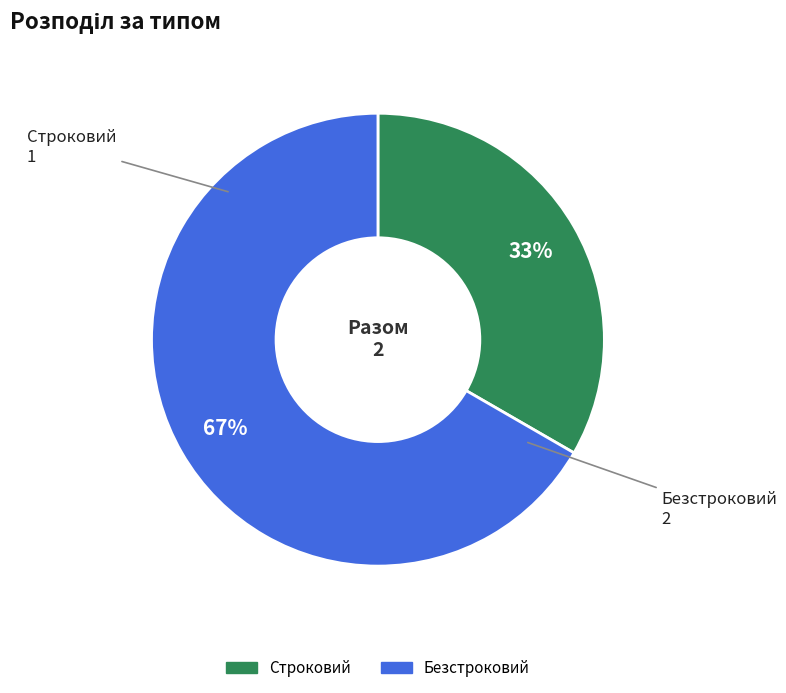

Does Строковий represent more than half of the total?

No